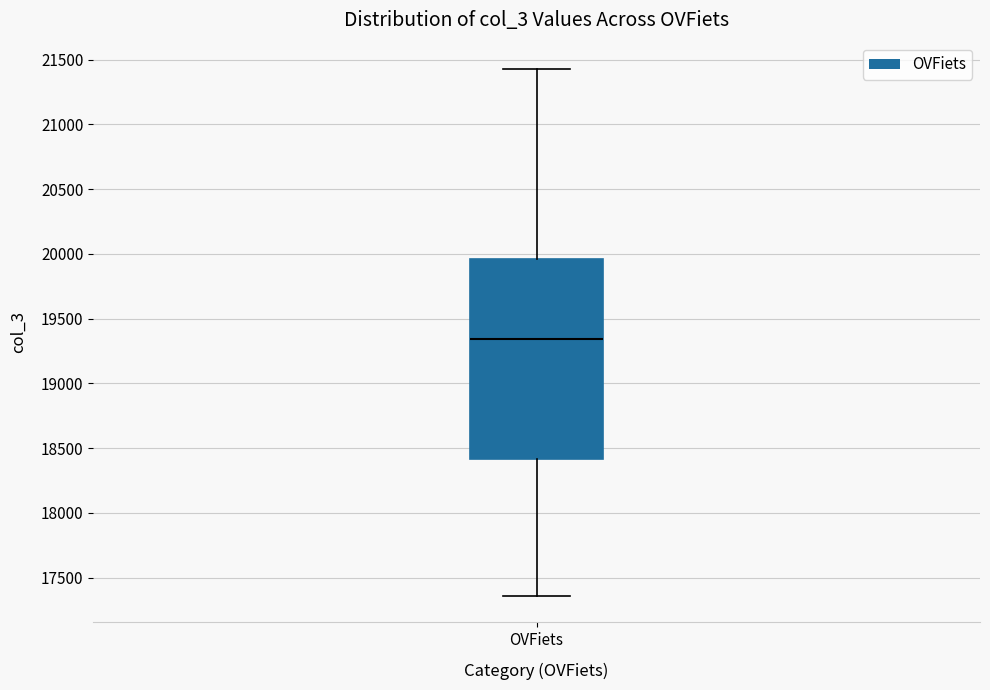

Transcribe this box plot: give where the median line is, the range the box spans, and where the two whiskers end, as read against the y-axis. The values are not printed on the chart, so give them approximately, as read against the axis.

median 19350, box 18400 to 19950, whiskers 17350 to 21450